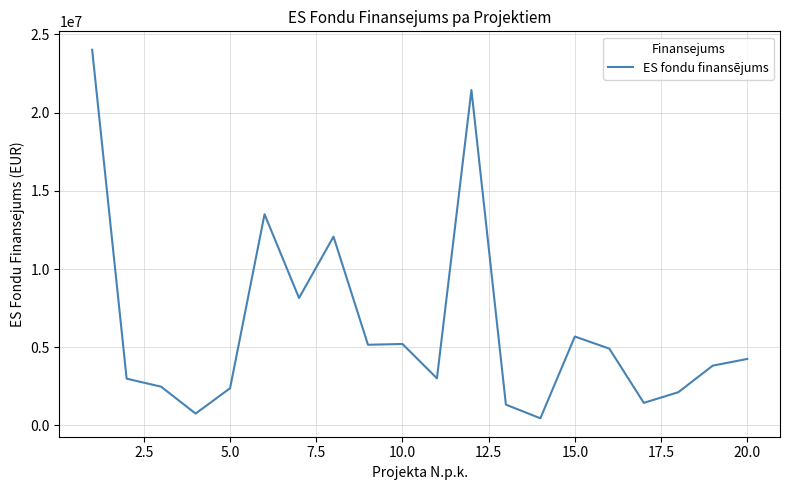

What is the greatest value displayed?

24016598.0